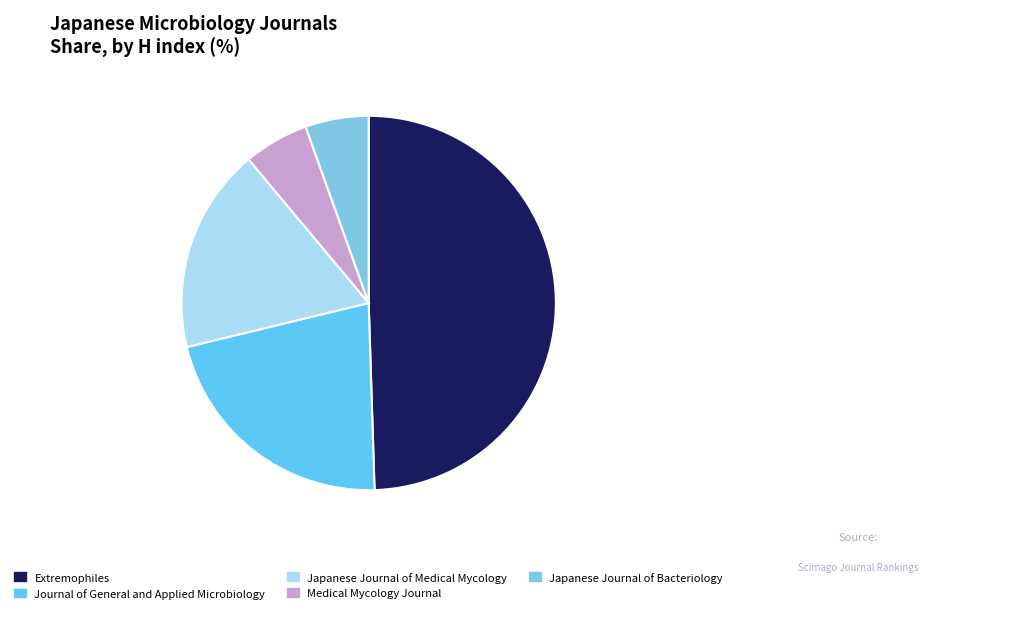

To the nearest percent, what is the difference between the largest and smallest slice percentages?

44%